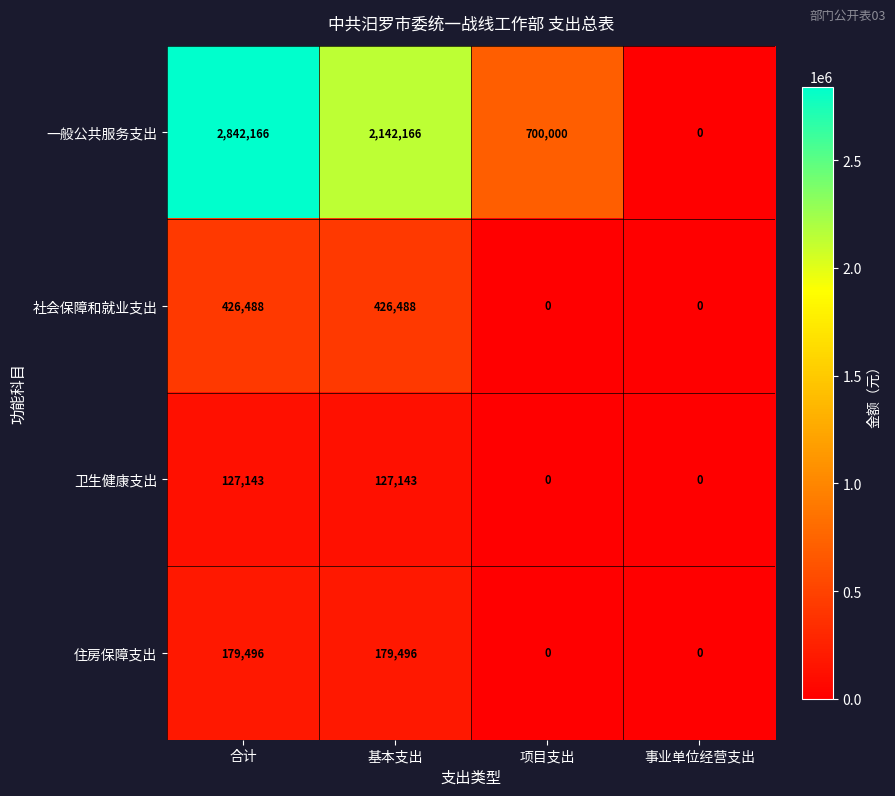

What is the sum of the 一般公共服务支出 values at 合计 and 项目支出?

3542166